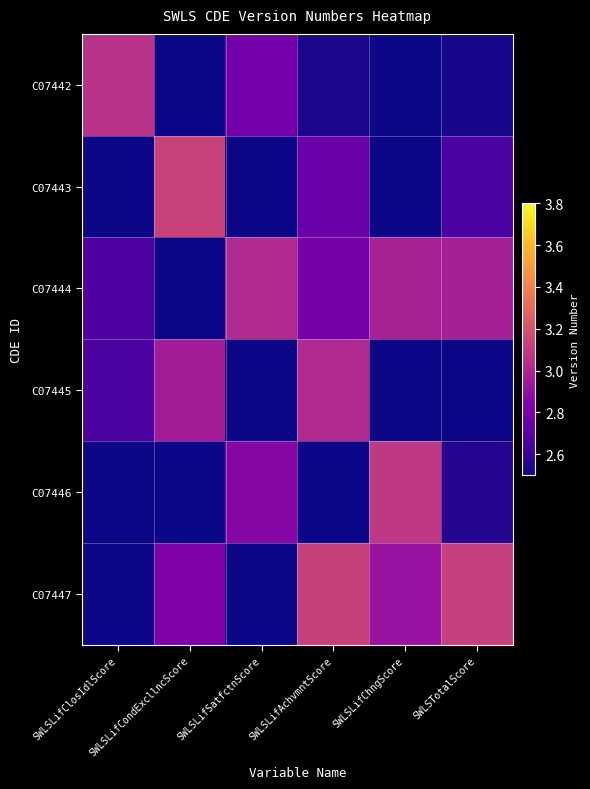

Rank the series by their maximum value, from lowest to highest.

C07445, C07444, C07442, C07446, C07447, C07443